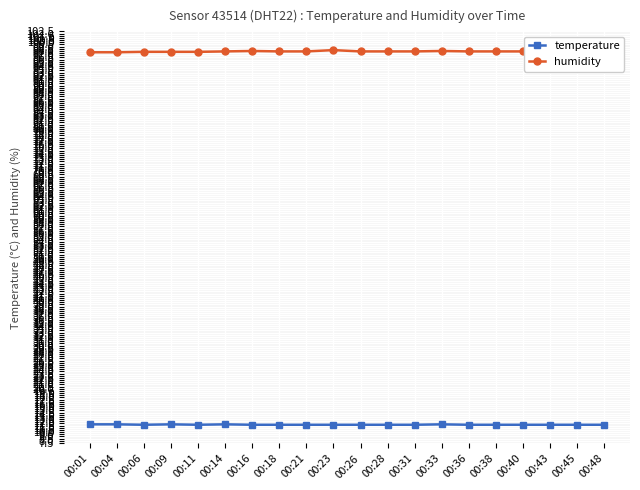

What is the spread (max minus min) of values at 00:28?

86.2